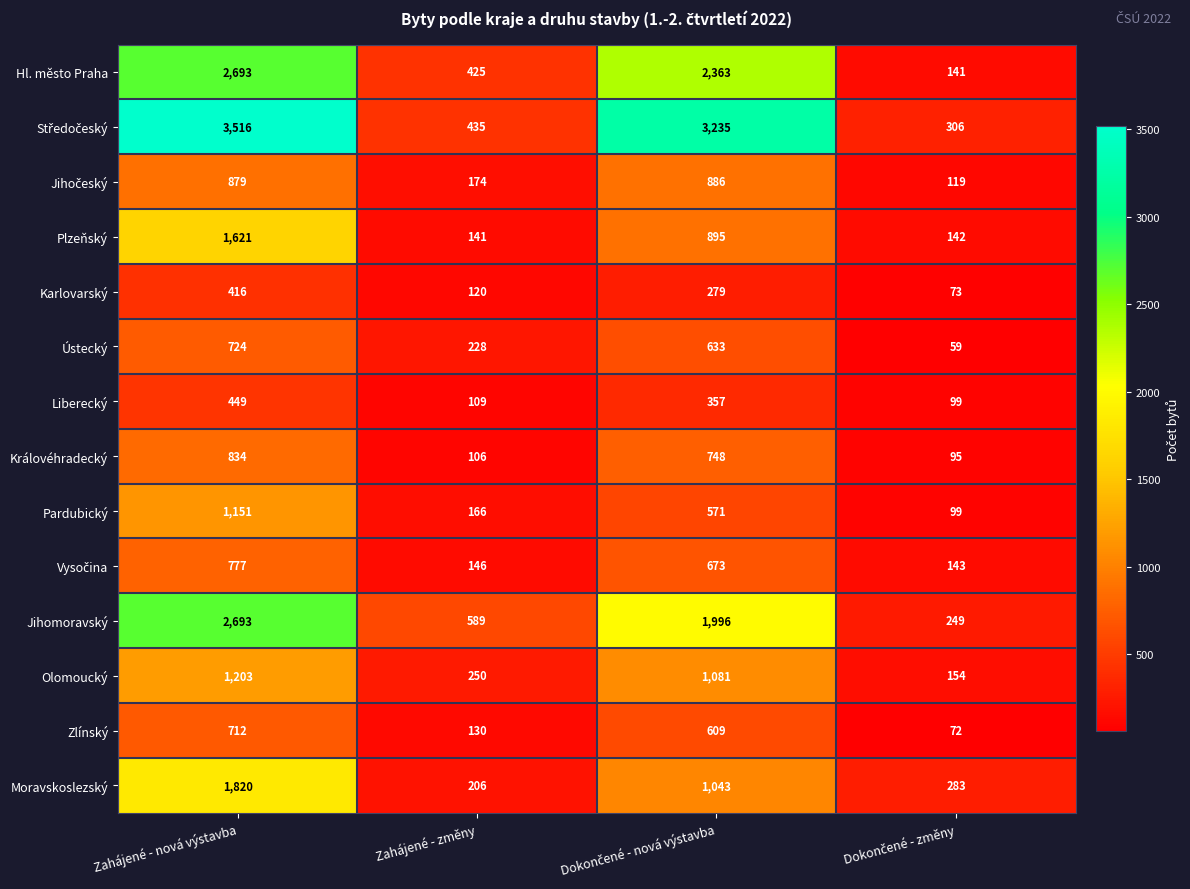

At which label does Zlínský first exceed 609?

Zahájené - nová výstavba